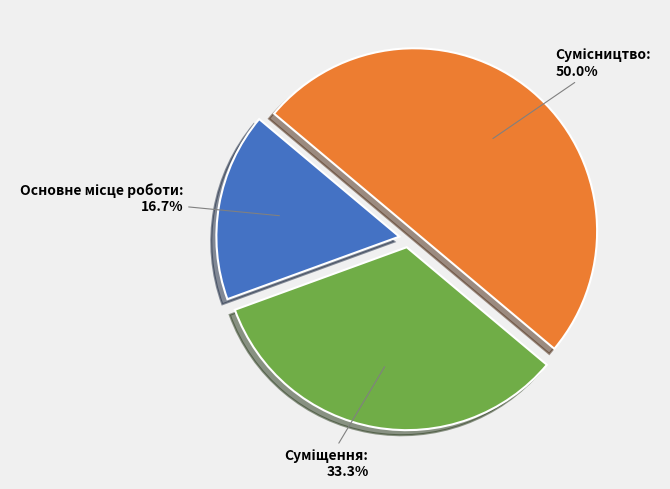

What percentage do Основне місце роботи and Суміщення together represent?

50.0%